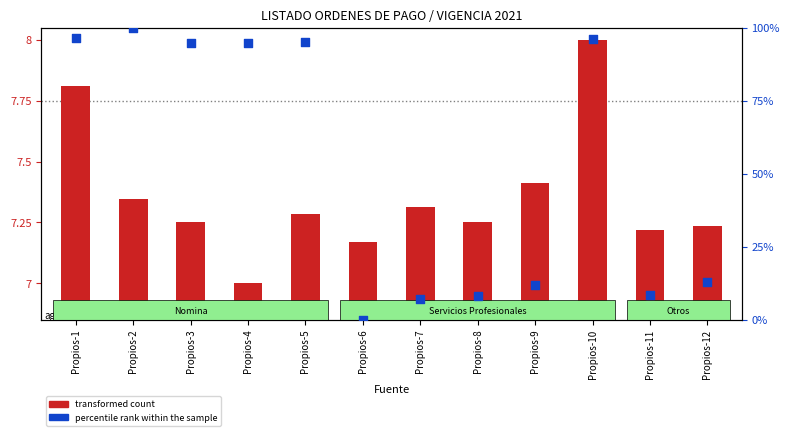

Which series has the widest spread of Y values?

percentile rank within the sample